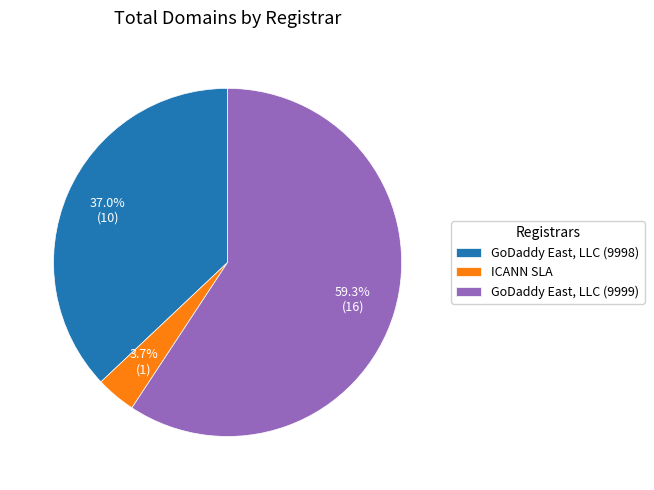

How much of the chart is everything except ICANN SLA?

96.3%